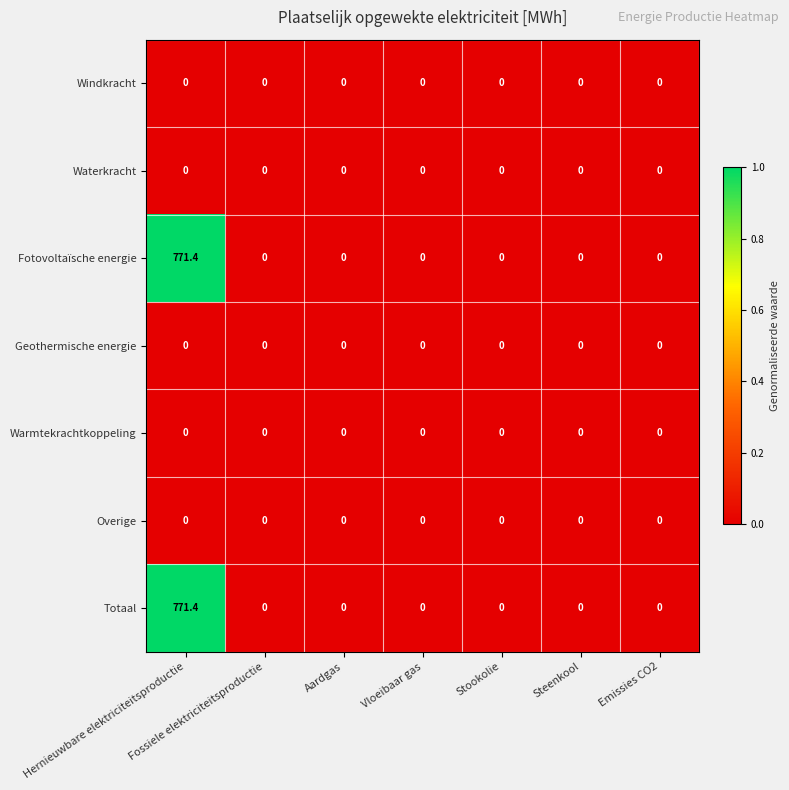

What is the maximum value shown in the chart?

771.4